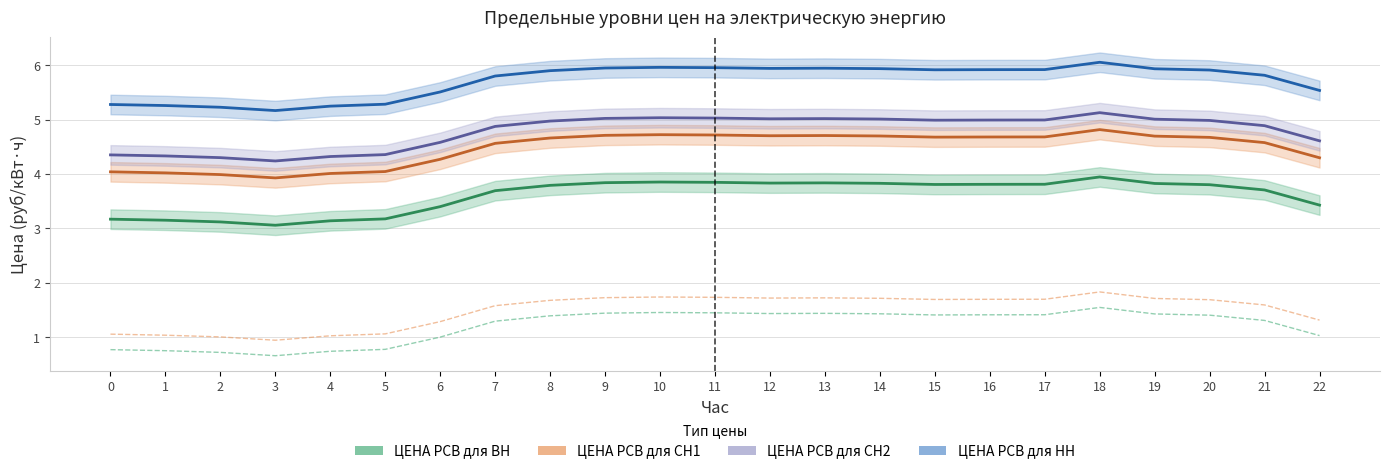

Which has a higher value, 3 or 11?

11